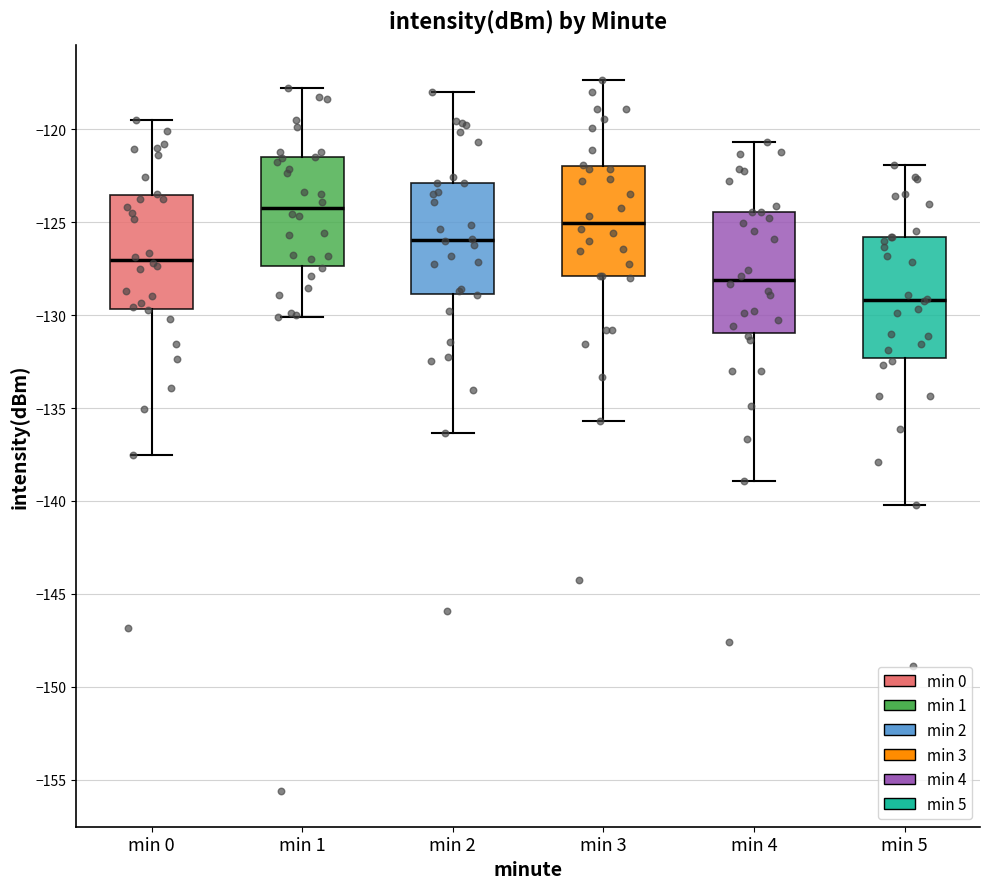

Where does the lower whisker of the box for min 4 end on the y-axis? The values are not printed on the chart, so give them approximately, as read against the axis.

-139.0